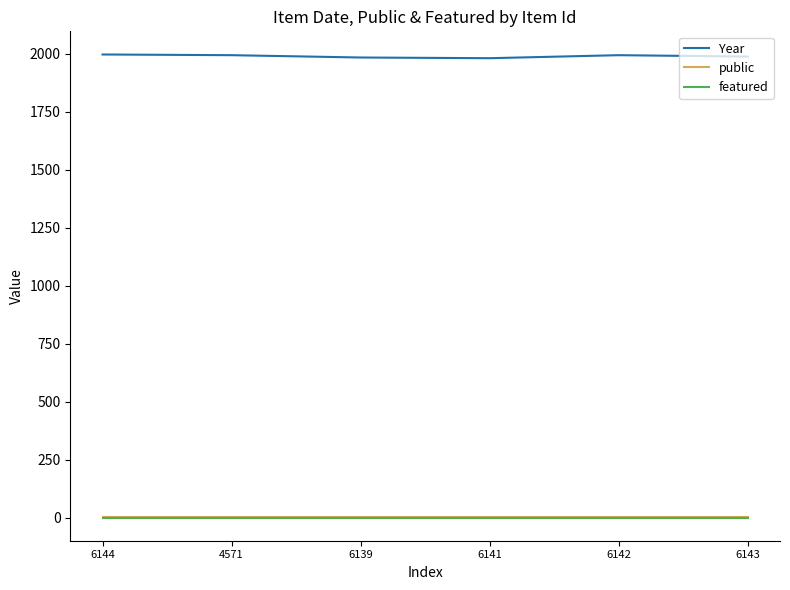

True or false: featured and Year intersect in this chart.

False